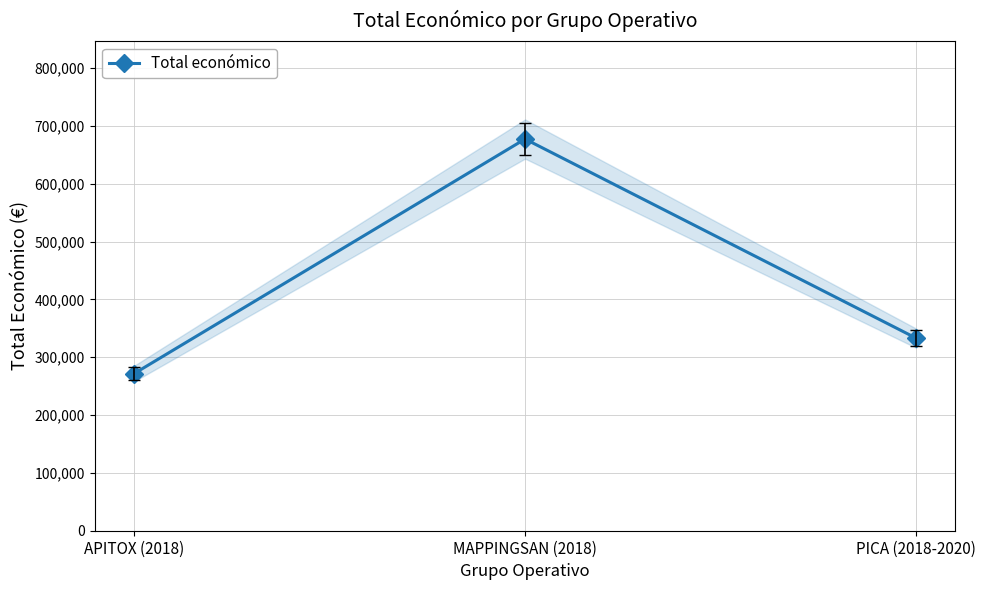

What is the maximum value shown in the chart?

677425